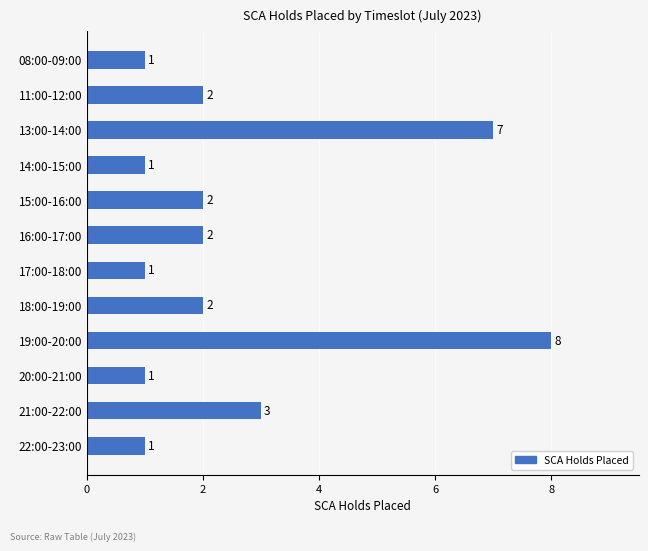

What is the difference between the second highest and second lowest values?

6